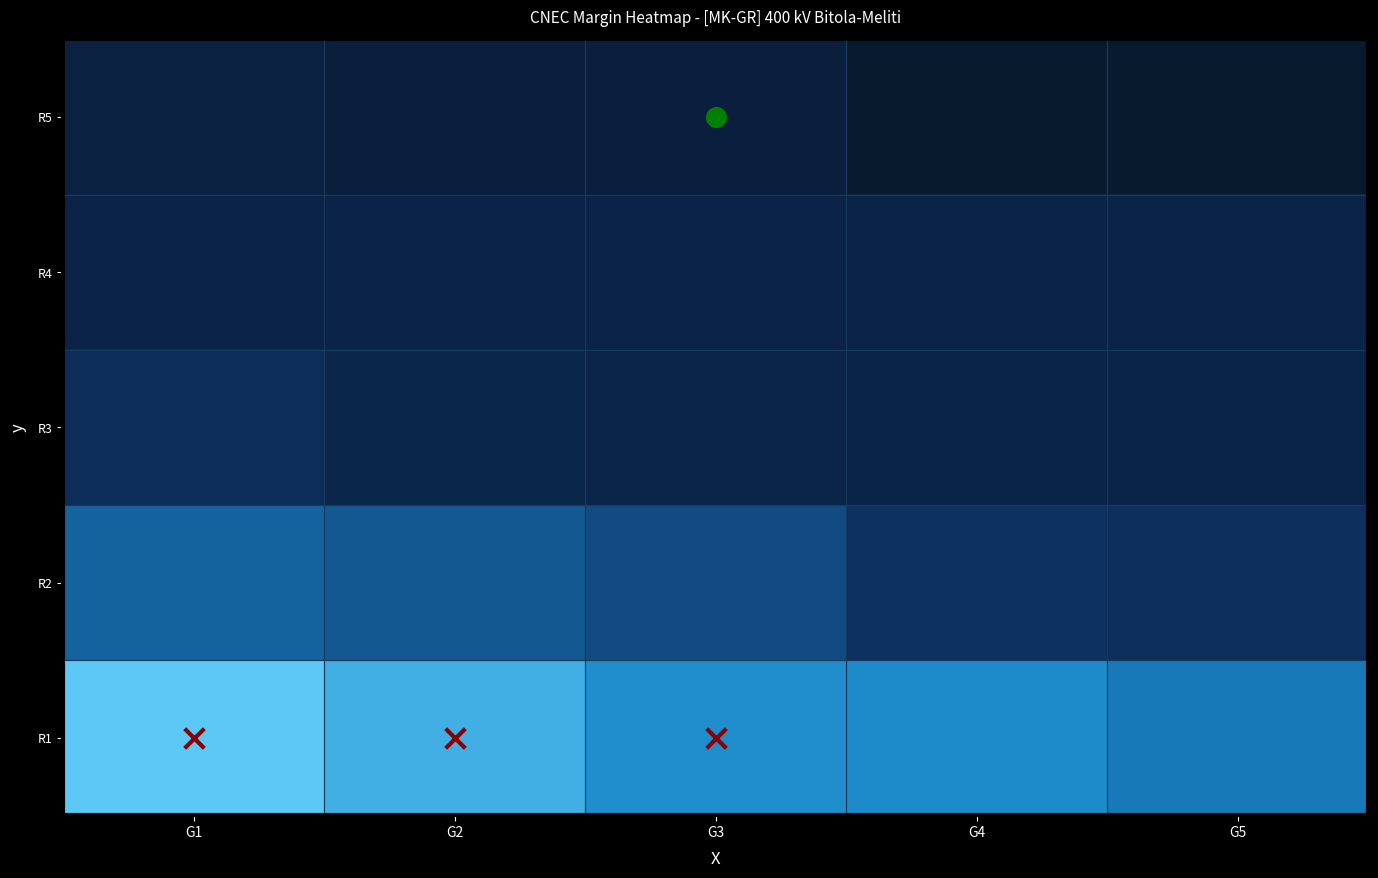

What is the difference between the second highest and second lowest values in the R2 series?

50.0